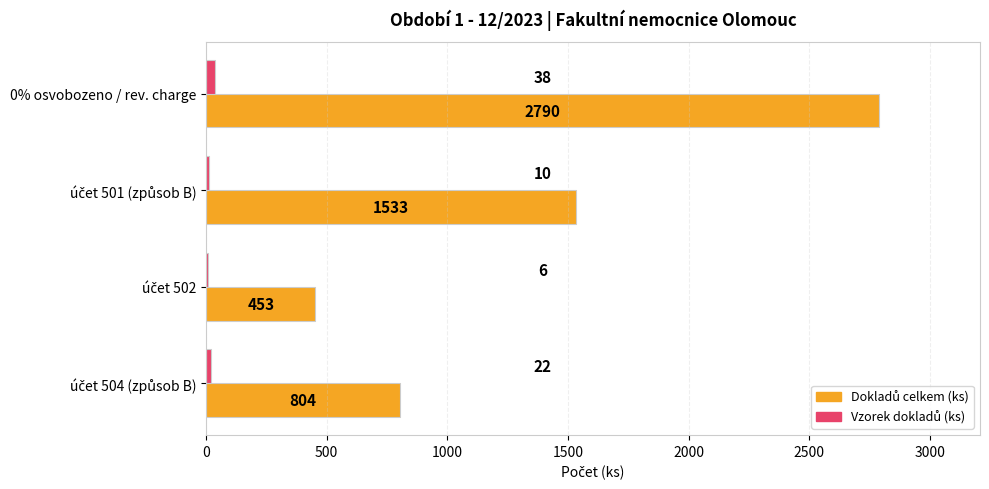

Which category has the highest value across all series?

0% osvobozeno / rev. charge